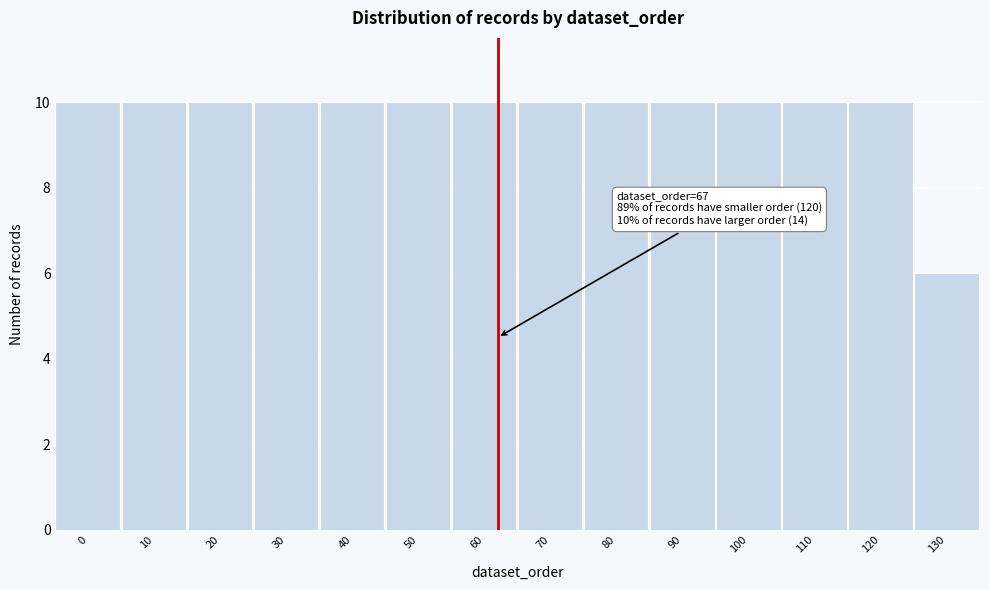

Reading right to left, what are all the values shown in this chart?

130=6	120=10	110=10	100=10	90=10	80=10	70=10	60=10	50=10	40=10	30=10	20=10	10=10	0=10